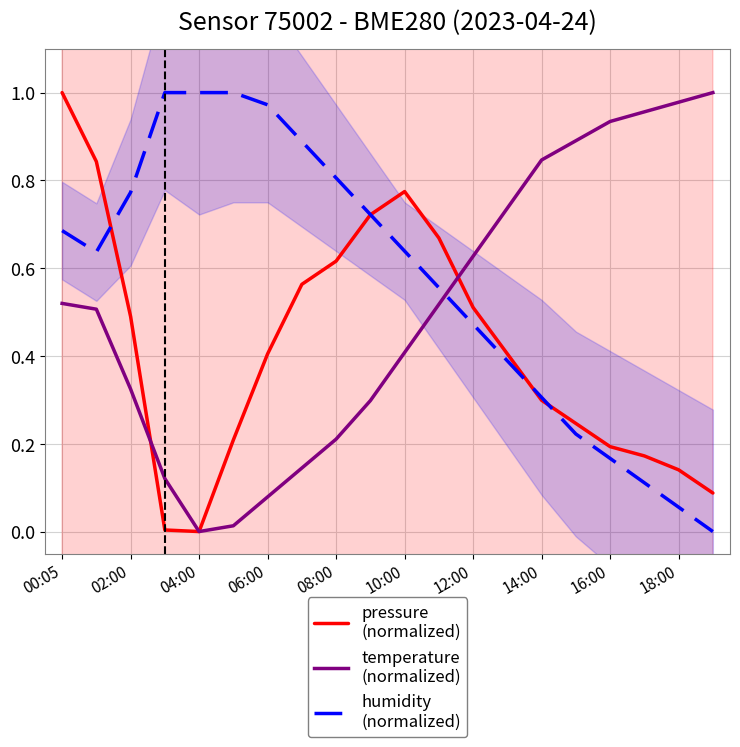

The temperature
(normalized) series shows 0.4 at 10:00. True or false?

True